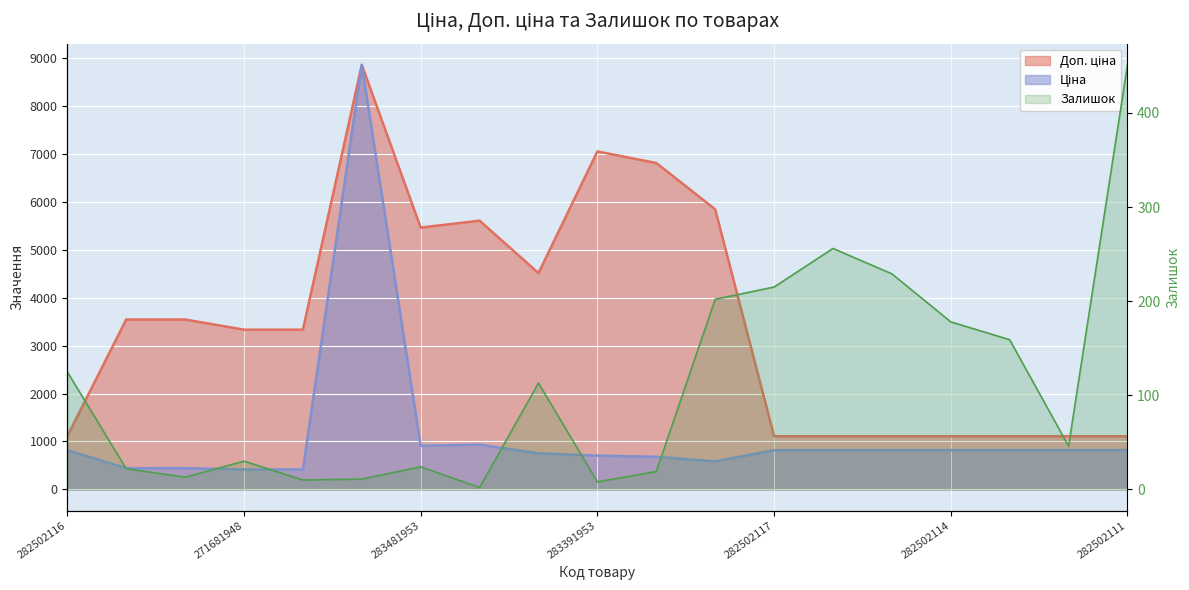

Rank the series at 282502112 from highest to lowest value.

Доп. ціна, Ціна, Залишок